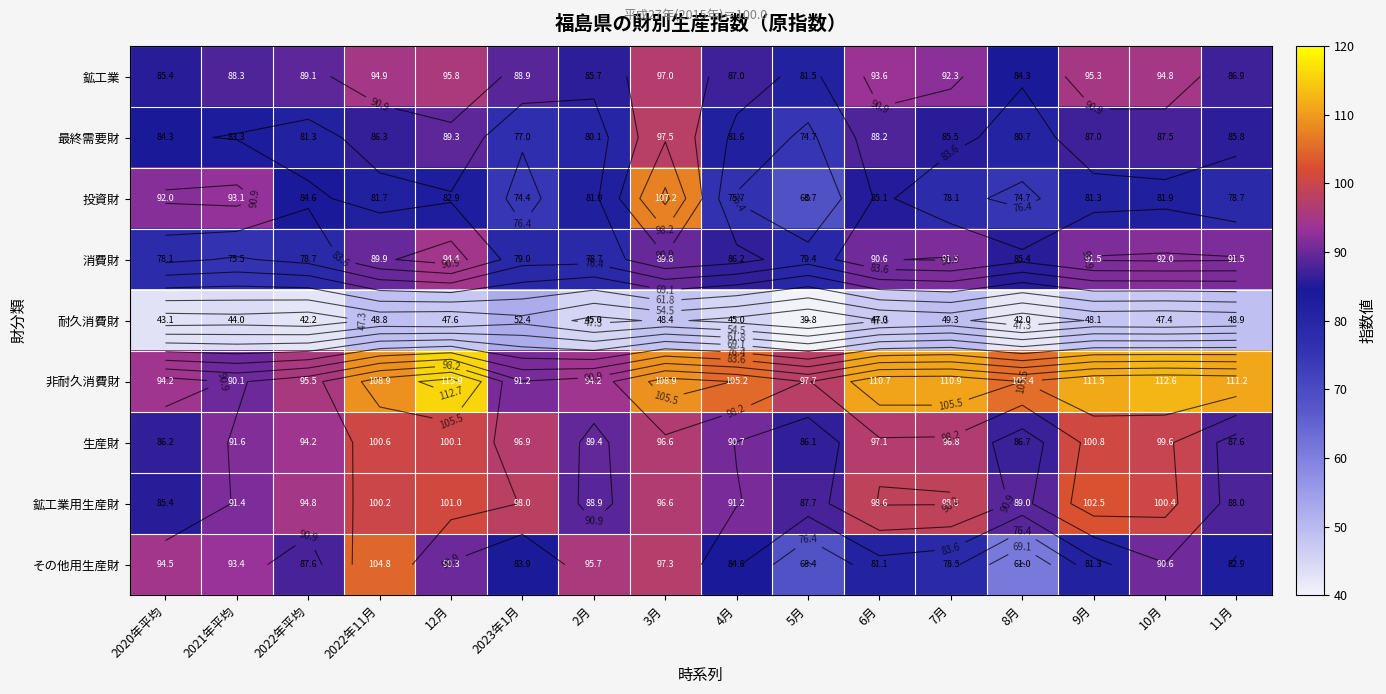

Which series changed the most between 2022年平均 and 4月?

非耐久消費財